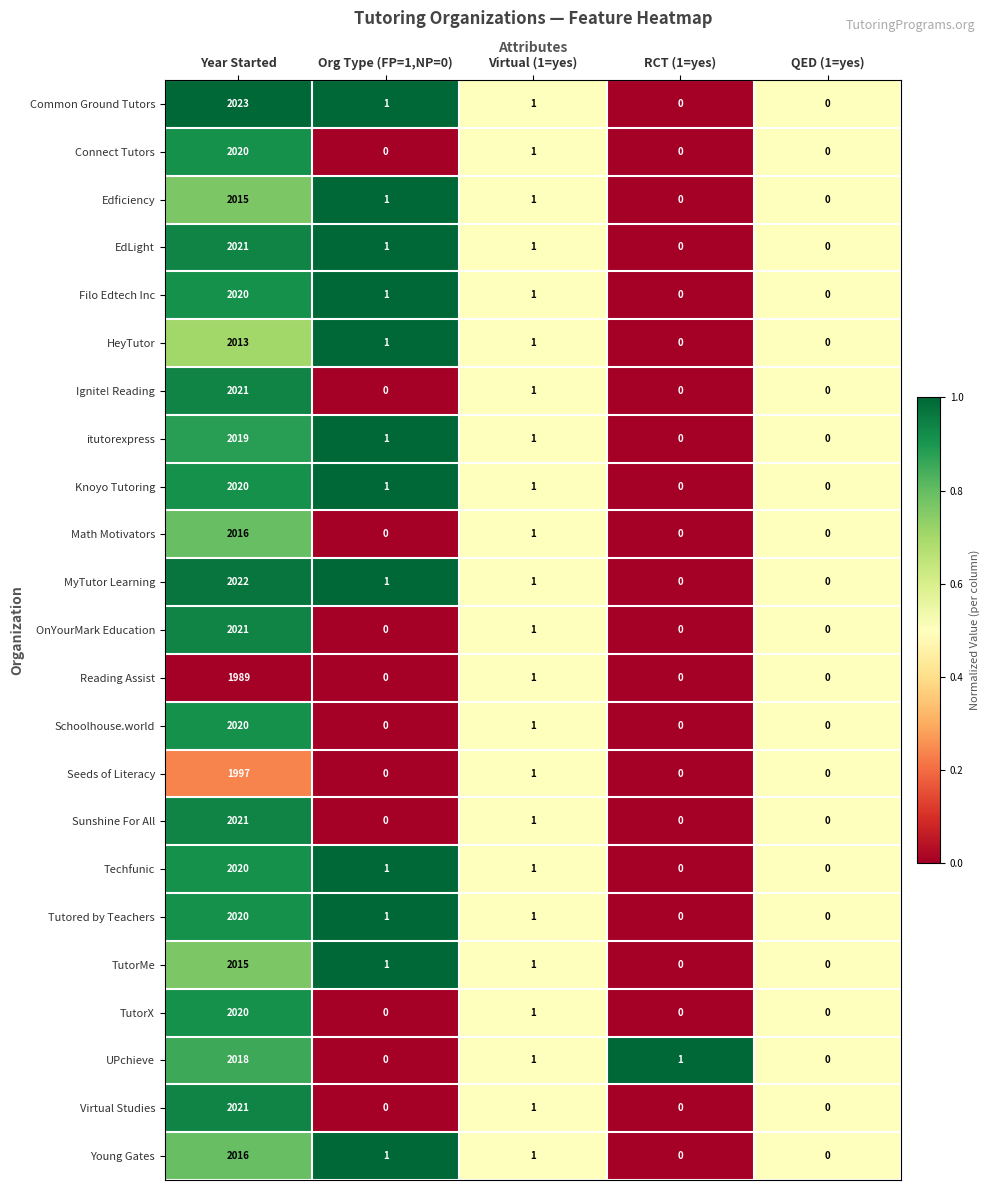

Is it true that Sunshine For All equals 0 at QED (1=yes)?

True